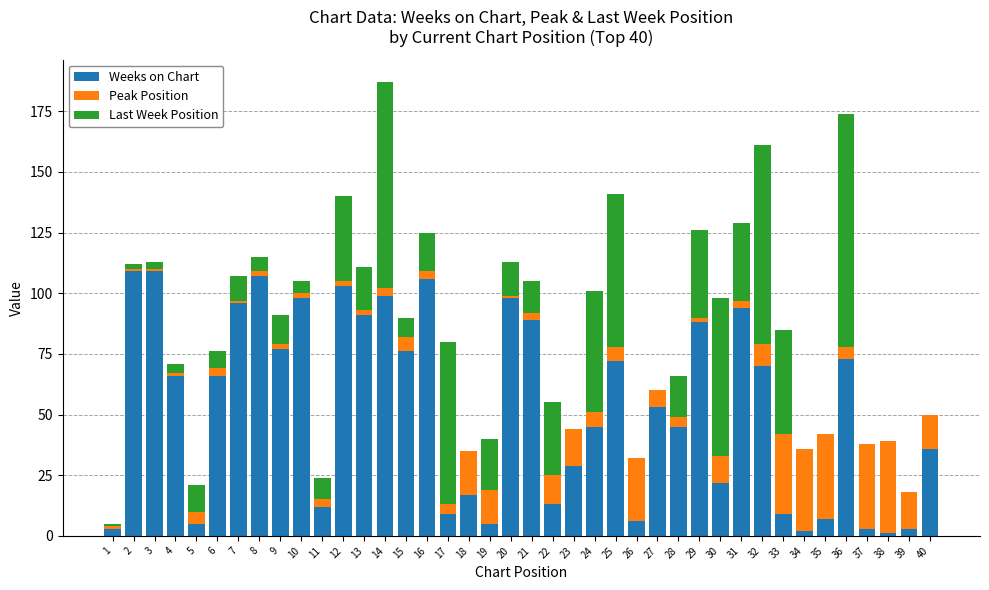

True or false: Weeks on Chart has a value of 98 at 10.

True